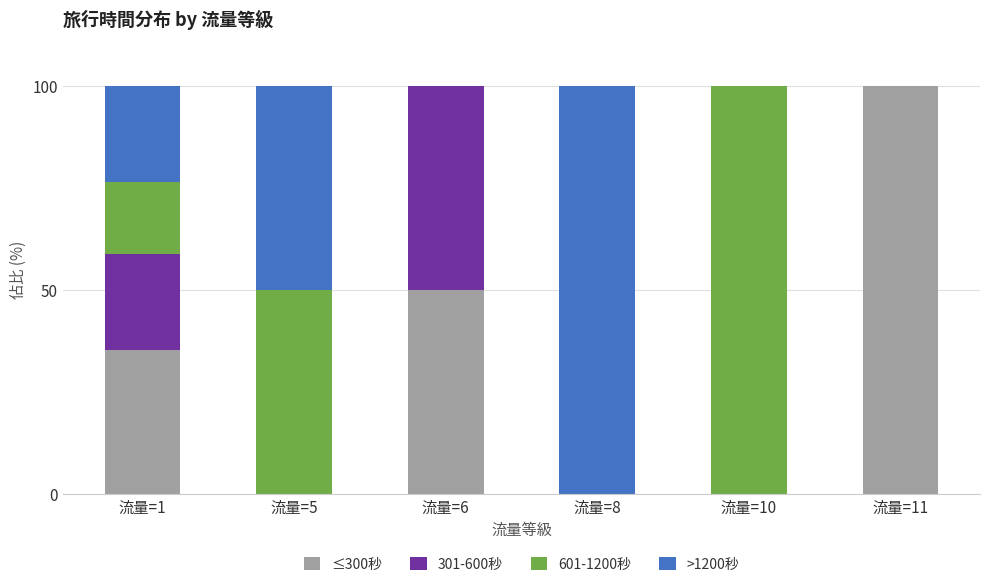

Reading left to right, transcribe the values for ≤300秒.

流量=1=35.3	流量=5=0.0	流量=6=50.0	流量=8=0.0	流量=10=0.0	流量=11=100.0